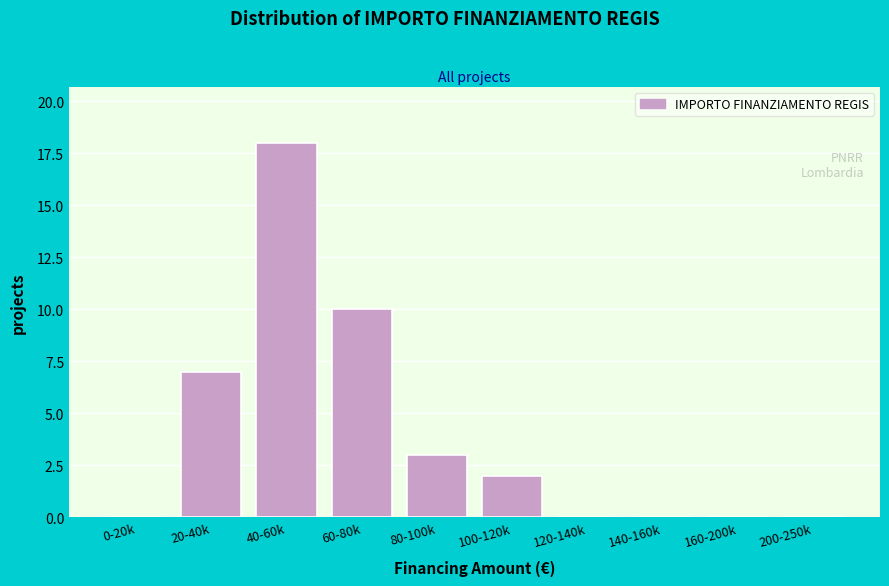

Reading left to right, extract all data points from this chart.

0-20k=0	20-40k=7	40-60k=18	60-80k=10	80-100k=3	100-120k=2	120-140k=0	140-160k=0	160-200k=0	200-250k=0